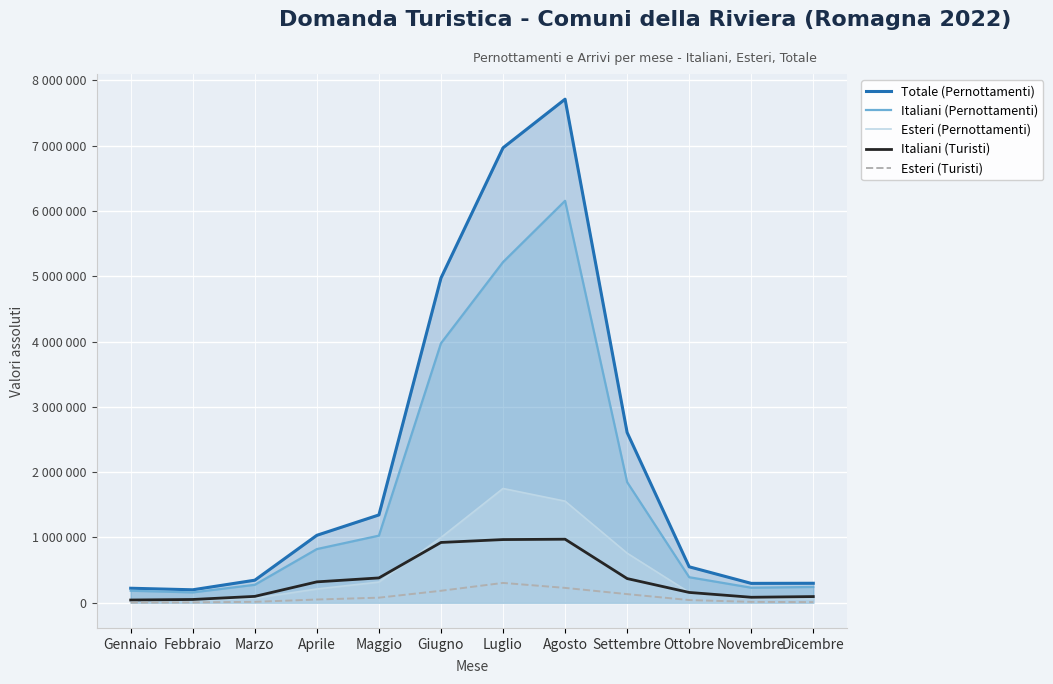

Reading left to right, what are all the values shown in this chart?

Totale (Pernottamenti): Gennaio=222275	Febbraio=198651	Marzo=345615	Aprile=1032998	Maggio=1344929	Giugno=4972175	Luglio=6966446	Agosto=7711046	Settembre=2606933	Ottobre=550723	Novembre=296895	Dicembre=298601
Italiani (Pernottamenti): Gennaio=184438	Febbraio=158632	Marzo=275306	Aprile=822082	Maggio=1027883	Giugno=3973325	Luglio=5216606	Agosto=6155041	Settembre=1847720	Ottobre=391283	Novembre=230548	Dicembre=241998
Esteri (Pernottamenti): Gennaio=37837	Febbraio=40019	Marzo=70309	Aprile=210916	Maggio=317046	Giugno=998850	Luglio=1749840	Agosto=1556005	Settembre=759213	Ottobre=159440	Novembre=66347	Dicembre=56603
Italiani (Turisti): Gennaio=42047	Febbraio=50185	Marzo=97817	Aprile=320050	Maggio=380418	Giugno=923515	Luglio=967635	Agosto=973108	Settembre=370533	Ottobre=158125	Novembre=84159	Dicembre=94762
Esteri (Turisti): Gennaio=3538	Febbraio=5304	Marzo=14386	Aprile=49722	Maggio=78012	Giugno=183616	Luglio=303966	Agosto=227868	Settembre=132481	Ottobre=41481	Novembre=13623	Dicembre=9835